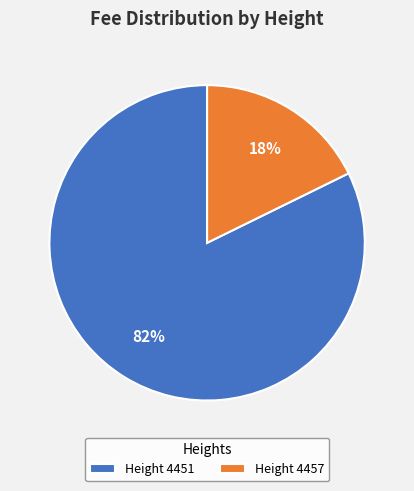

Rank the categories by value from lowest to highest.

Height 4457, Height 4451